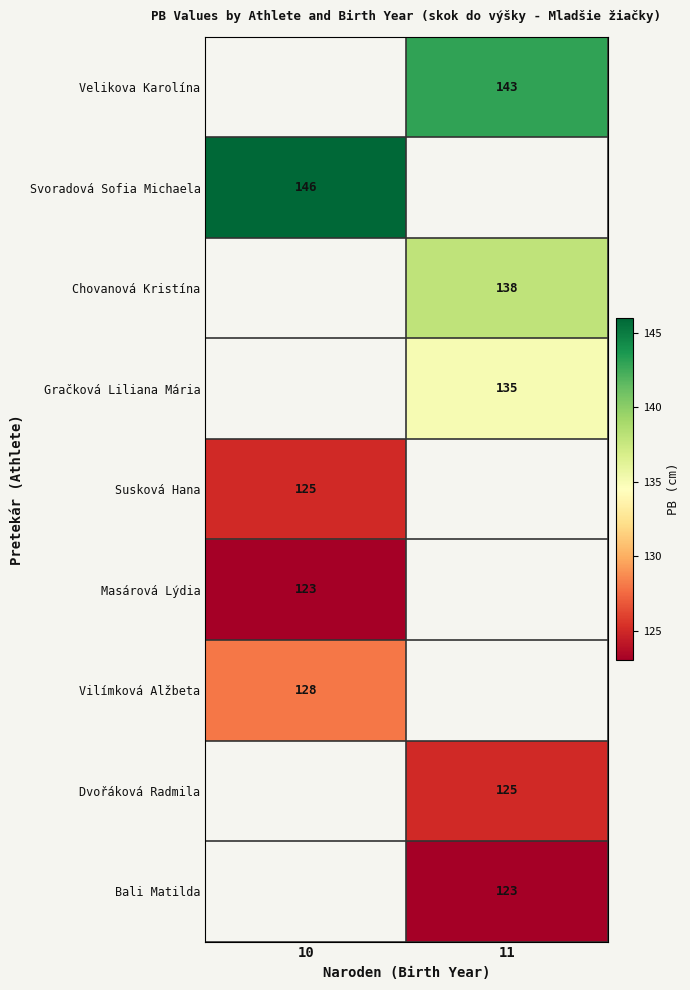

The Velikova Karolína series shows 221 at 11. True or false?

False